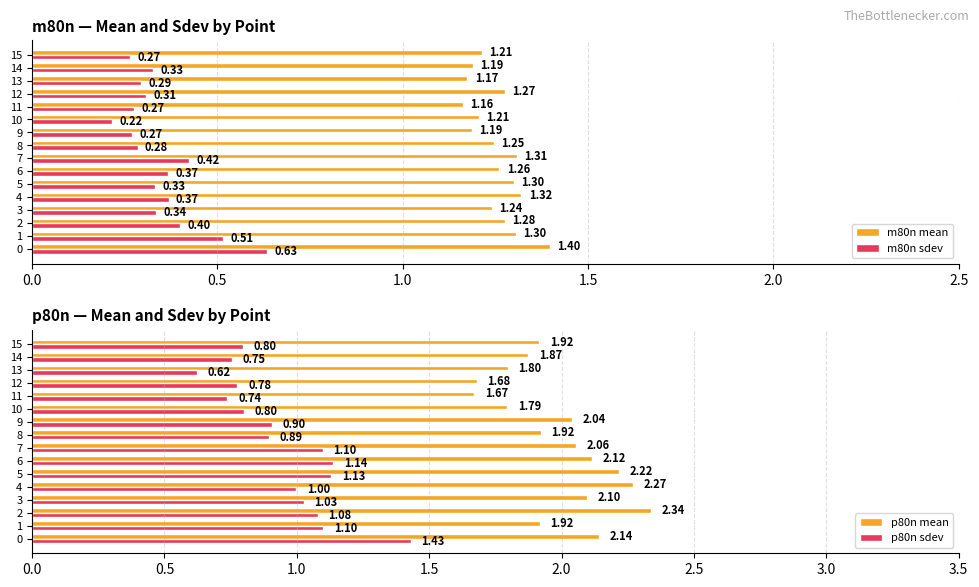

Count the m80n sdev values in the range 0 to 1.

16